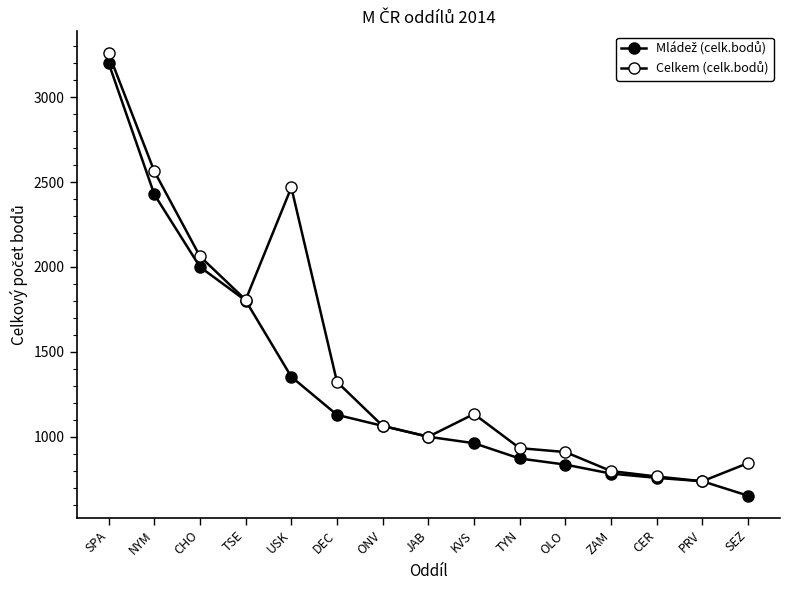

What is the highest value of the Mládež (celk.bodů) series?

3200